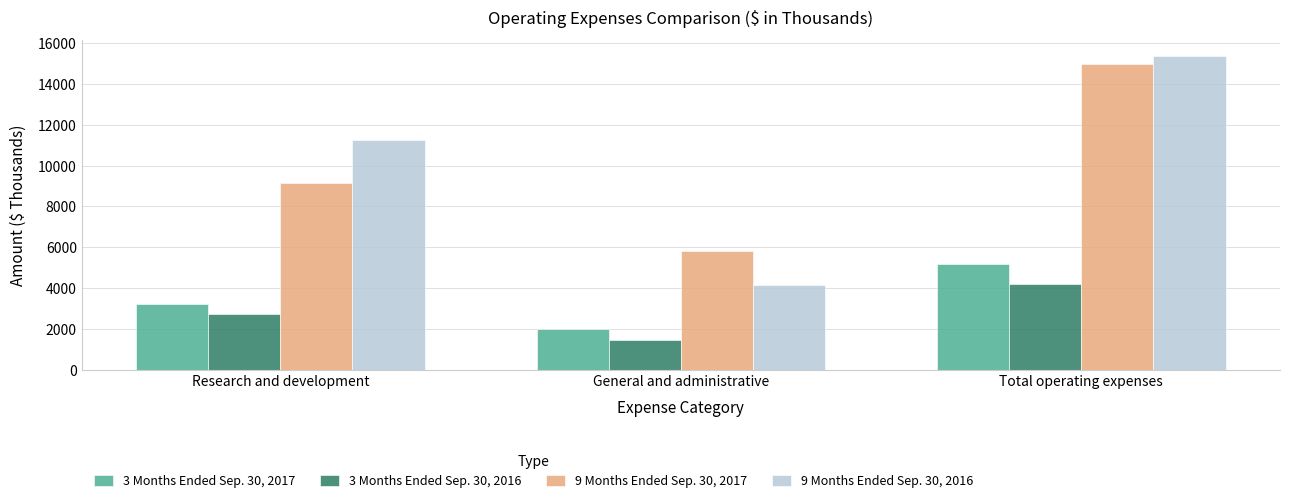

List the series in order of their peak value, highest first.

9 Months Ended Sep. 30, 2016, 9 Months Ended Sep. 30, 2017, 3 Months Ended Sep. 30, 2017, 3 Months Ended Sep. 30, 2016